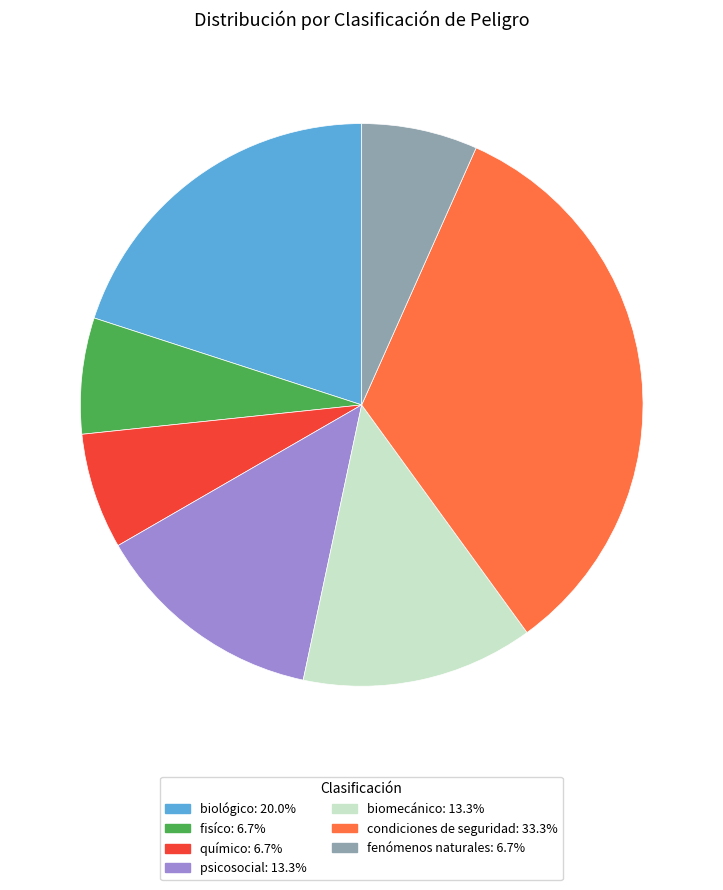

Does biológico represent more than half of the total?

No